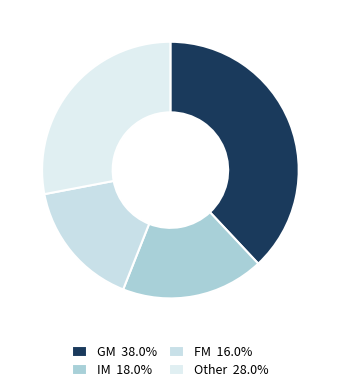

What percentage do IM and Other together represent?

46.0%